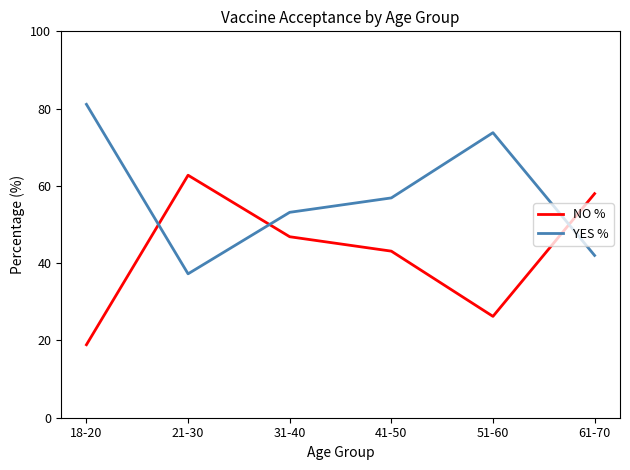

What is the sum of the YES % values at 51-60 and 41-50?

130.7